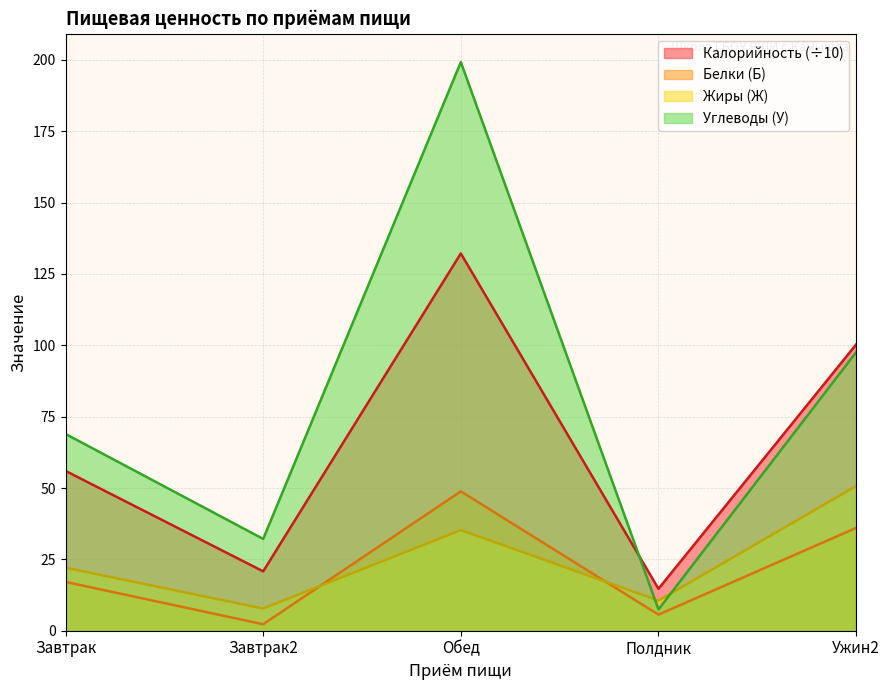

At which label is Углеводы (У) closest to 103?

Ужин2